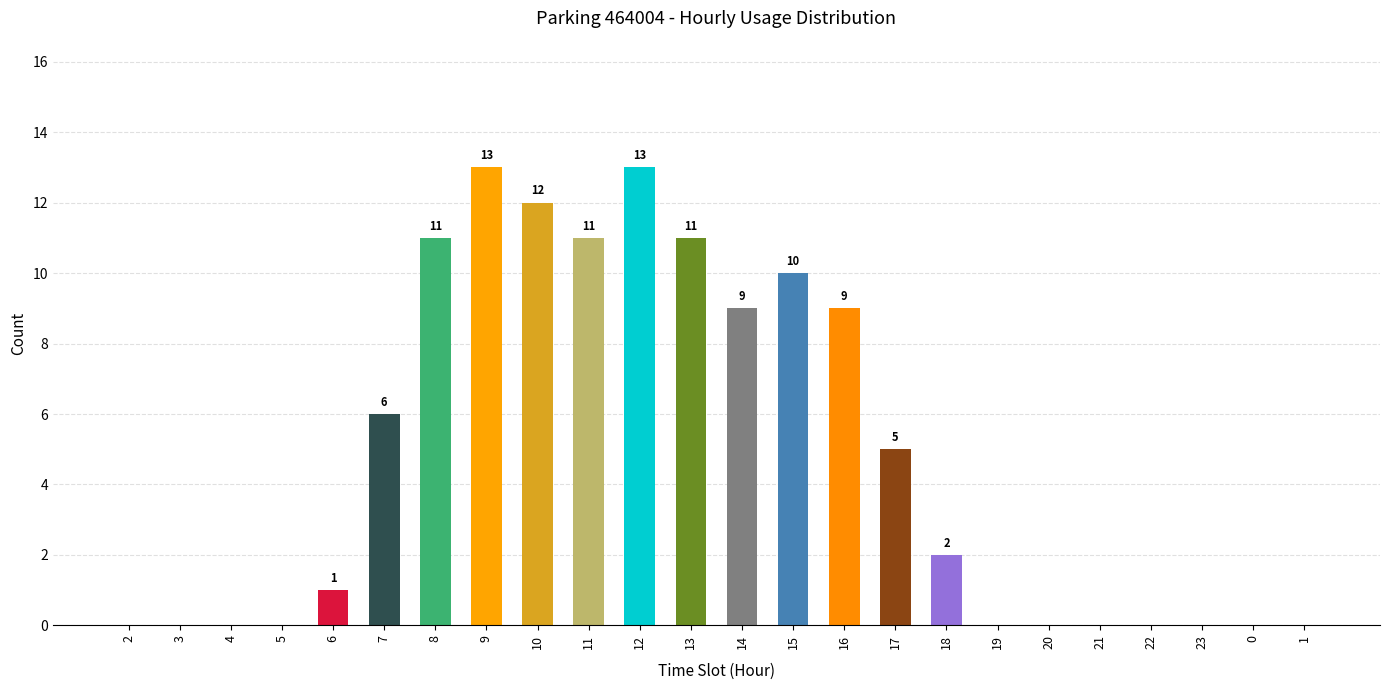

How many values are above zero?

13